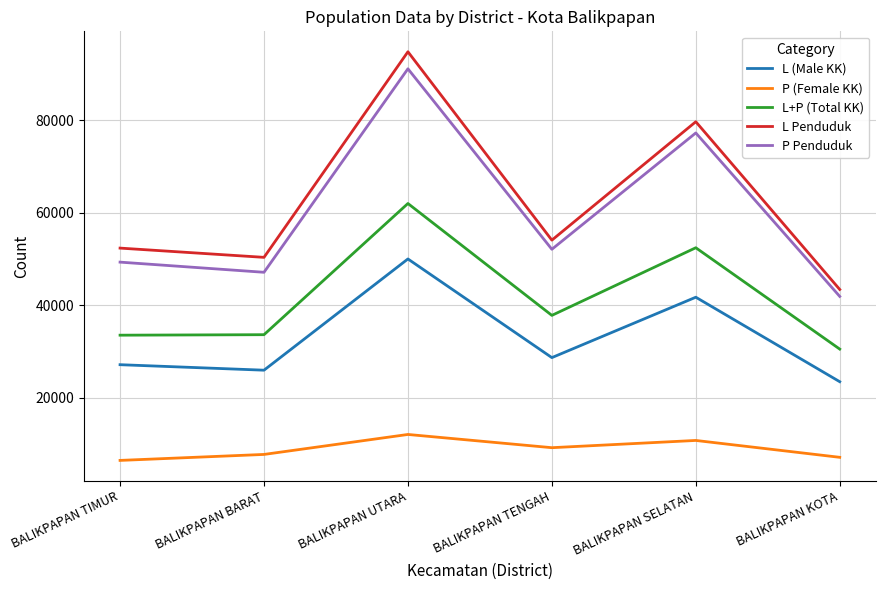

The L (Male KK) series shows 17075 at BALIKPAPAN SELATAN. True or false?

False